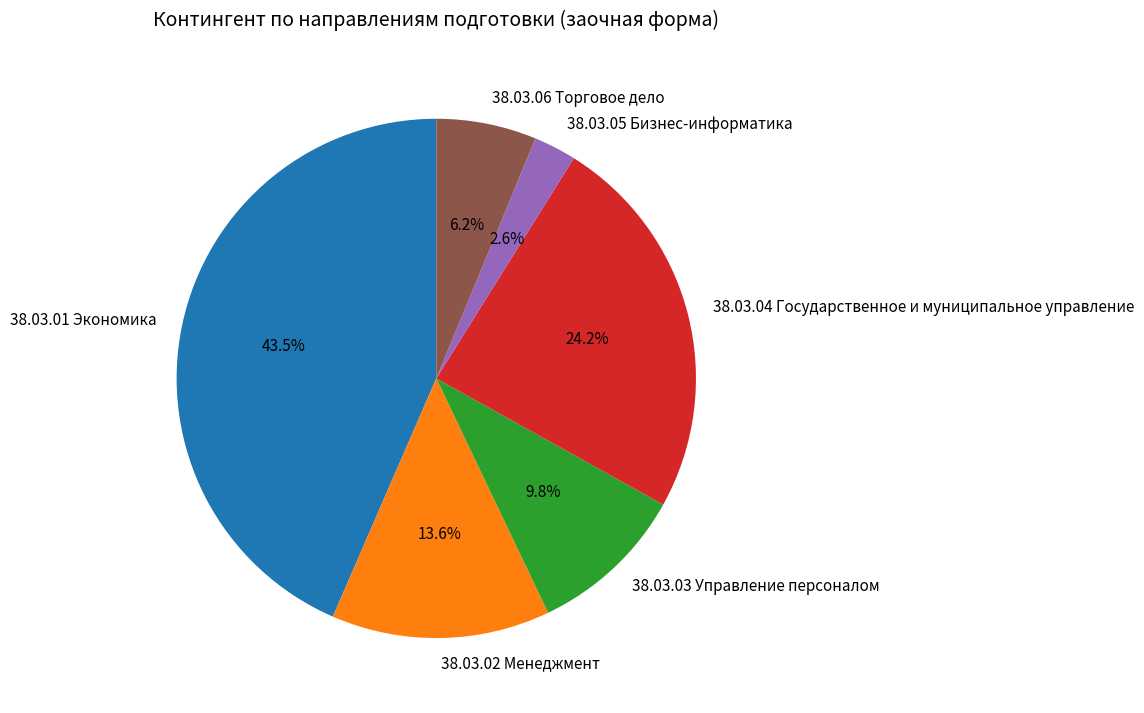

True or false: 38.03.05 Бизнес-информатика accounts for 3% of the total.

True